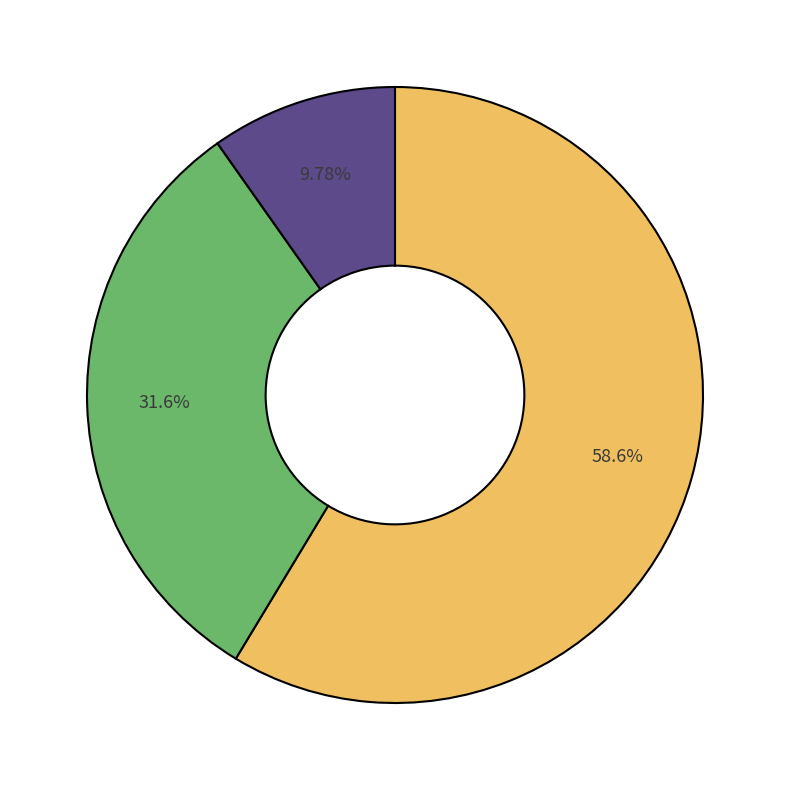

Count the number of slices in the pie.

3